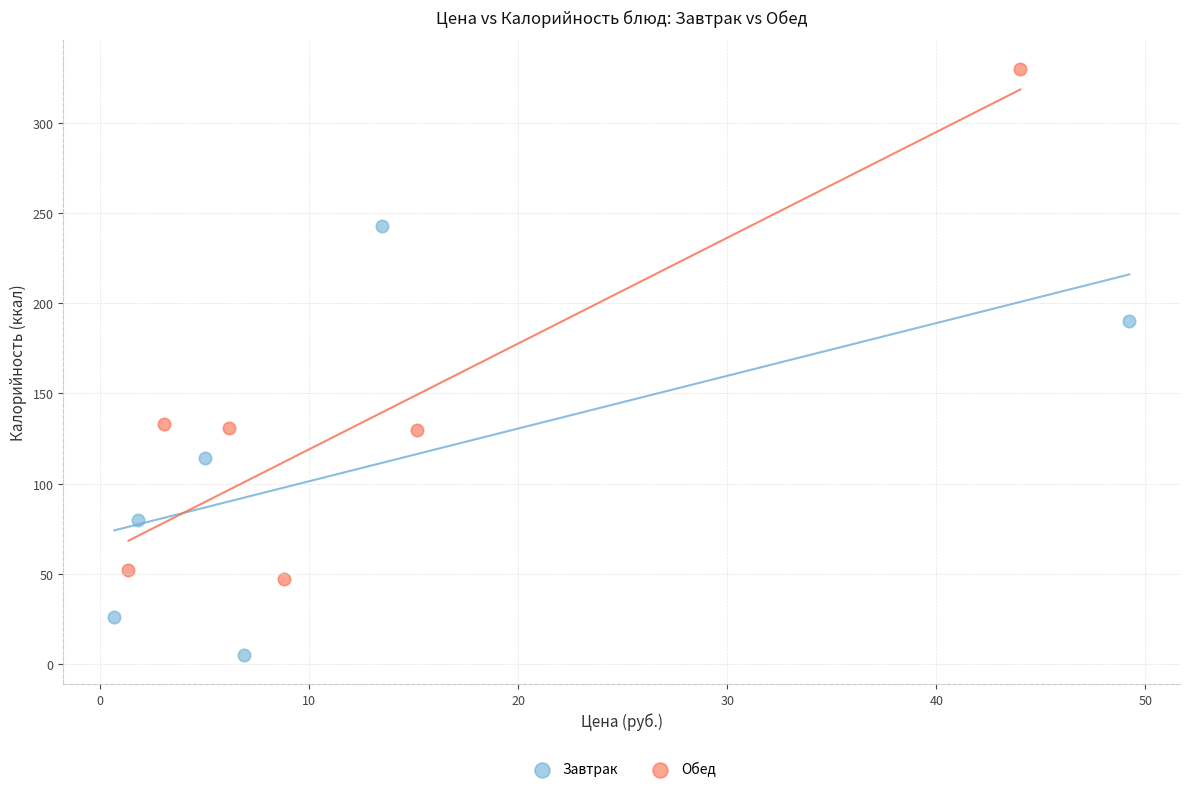

Which series contains the lowest Y value?

Завтрак